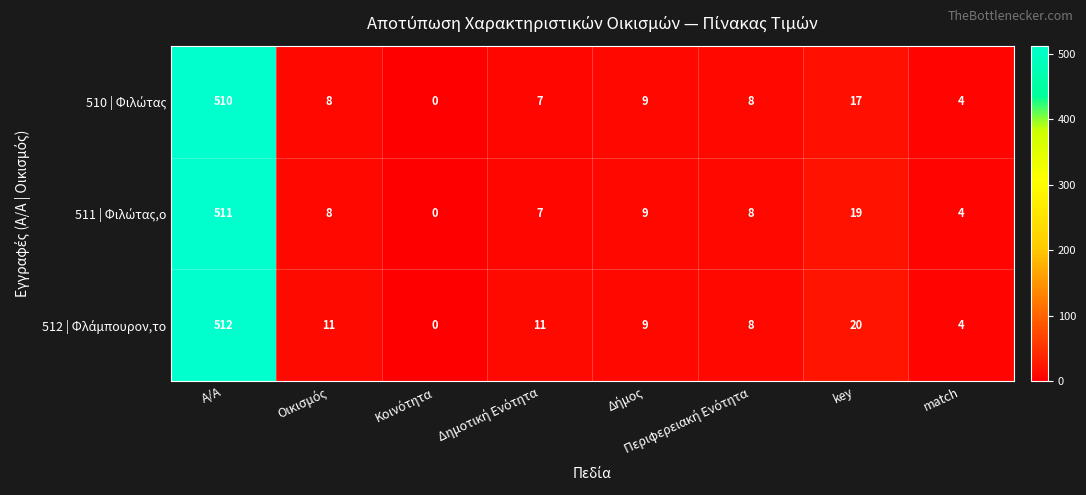

At which category is the sum across all series the highest?

Α/Α